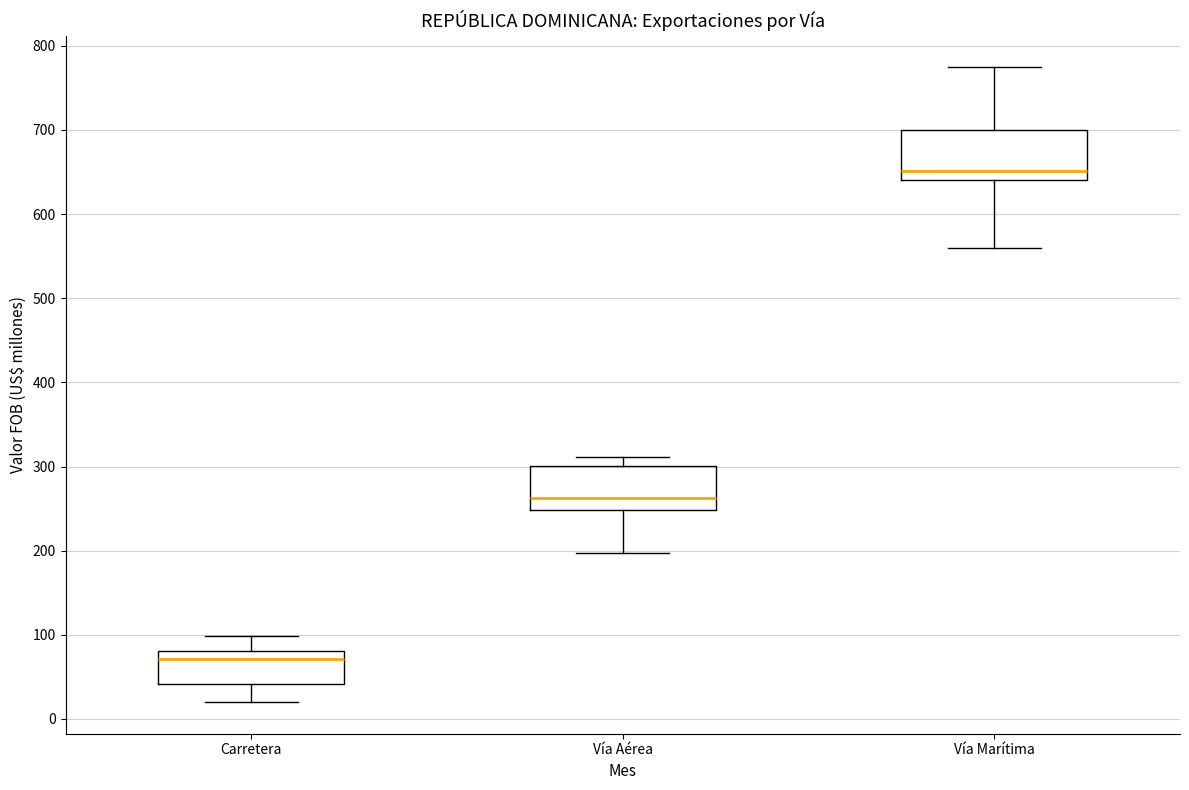

Which box's median line is the highest?

Vía Marítima